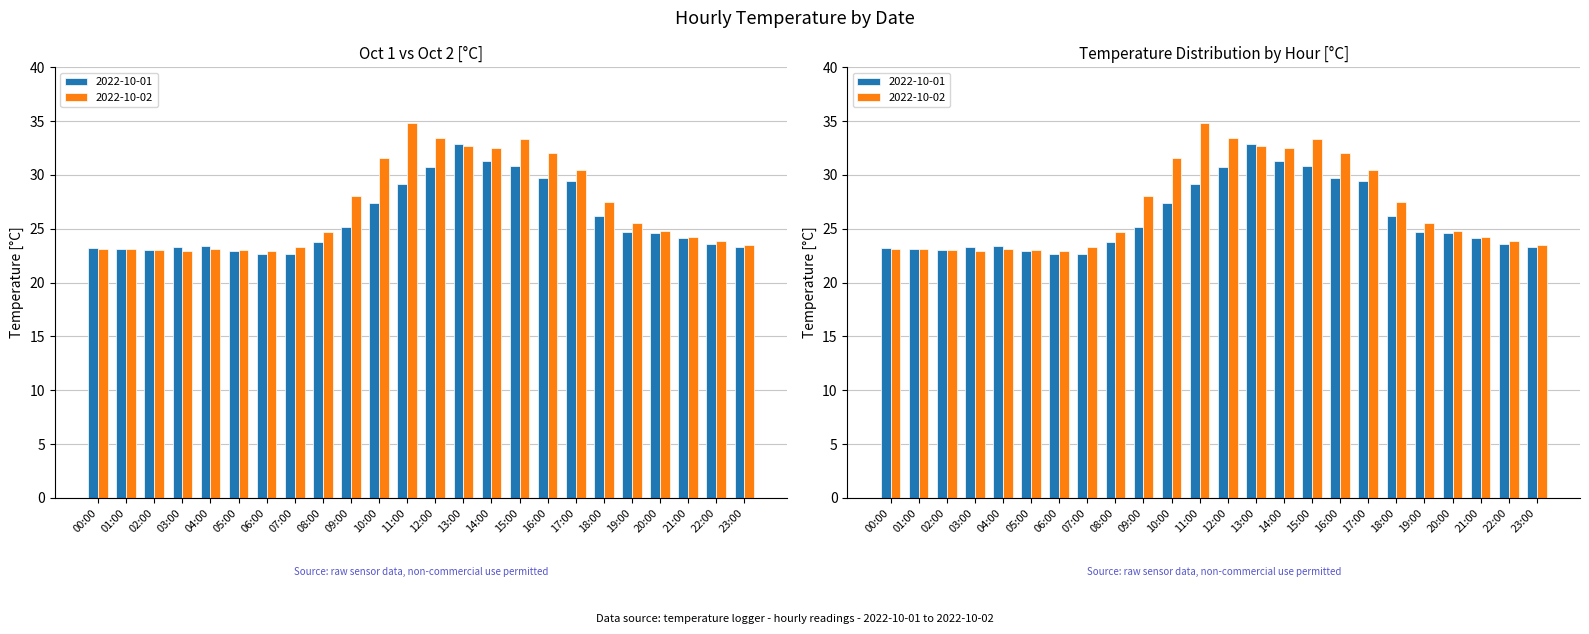

At which category does the chart reach its peak across all series?

11:00